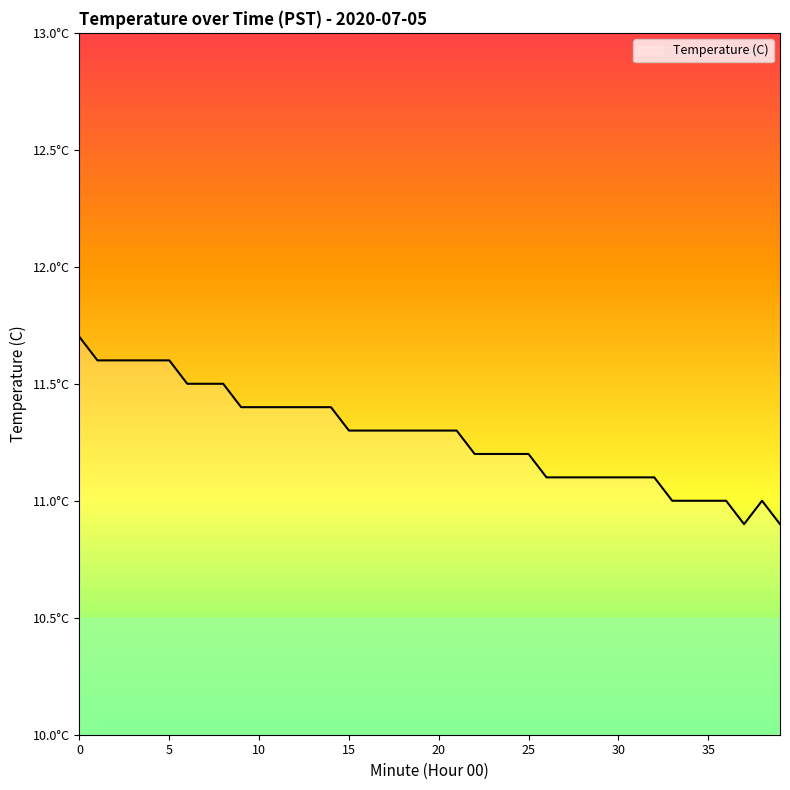

At which label is the value closest to 11?

33